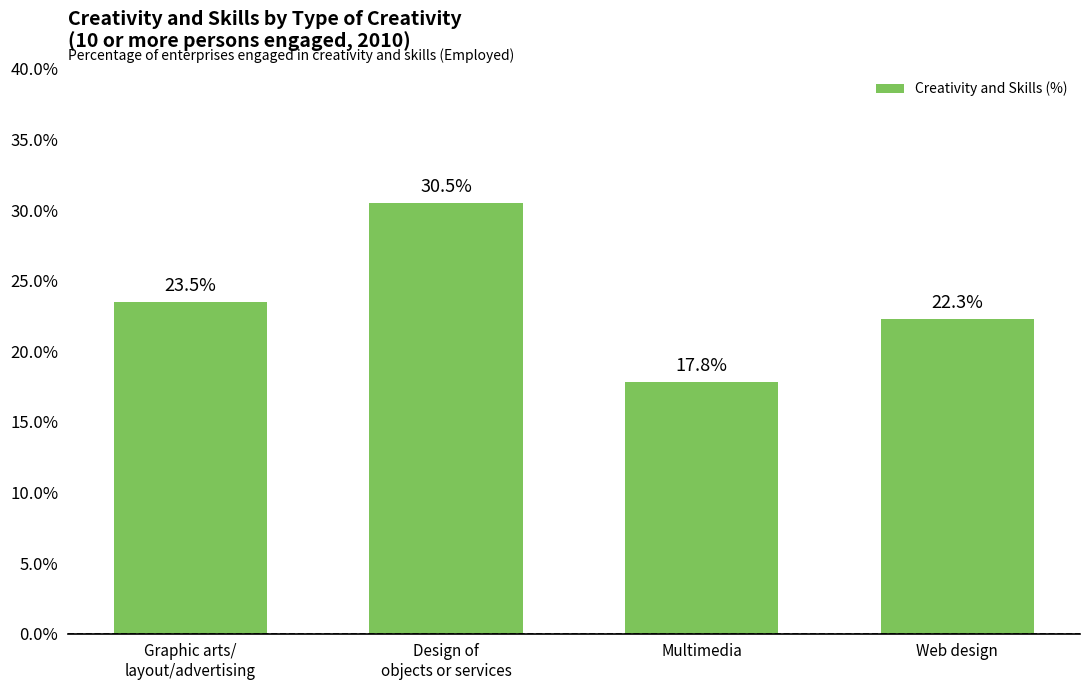

What is the difference between the second highest and minimum values?

5.7